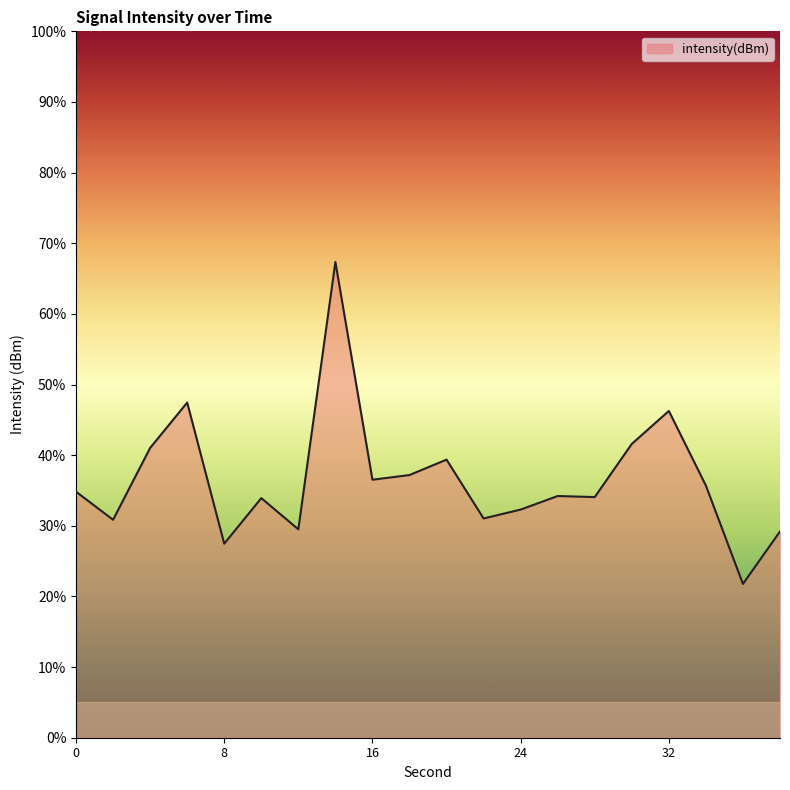

What is the greatest value displayed?

67.3